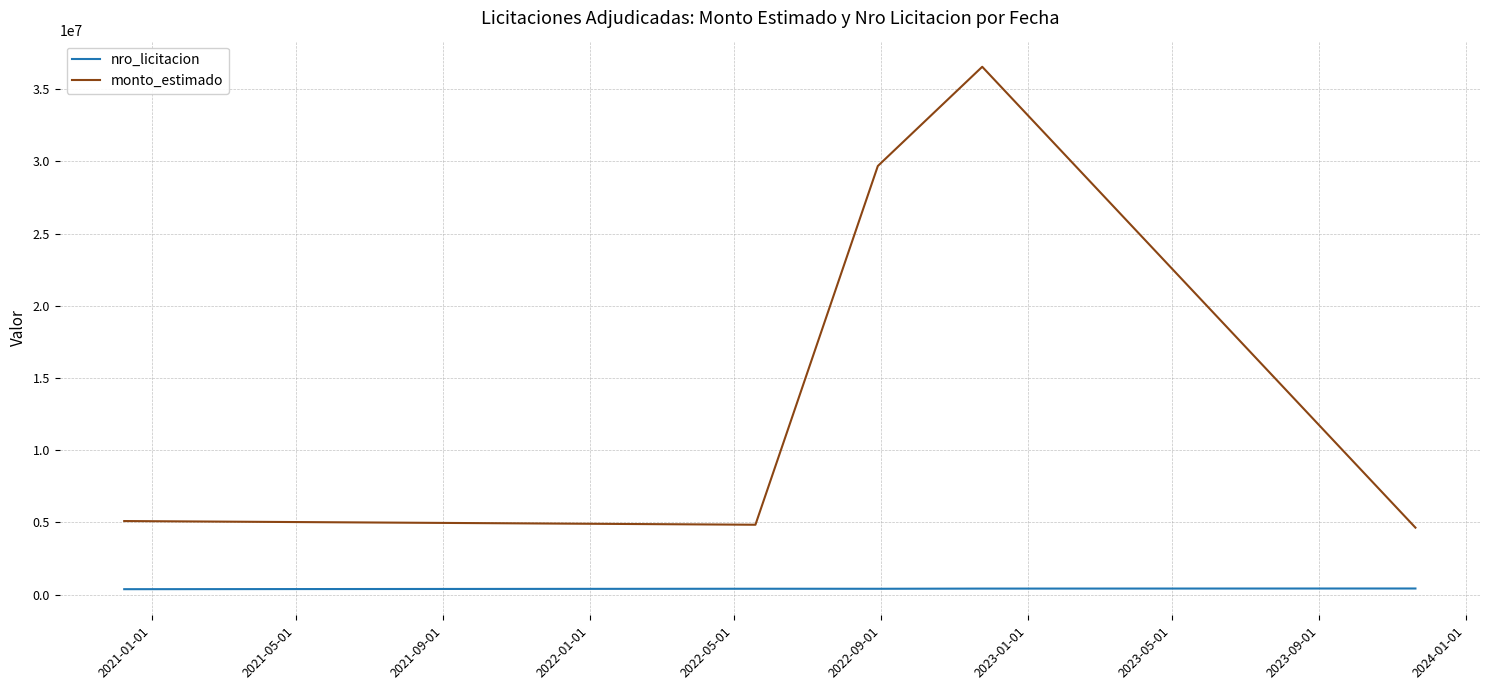

Which series has the largest total across all categories?

monto_estimado